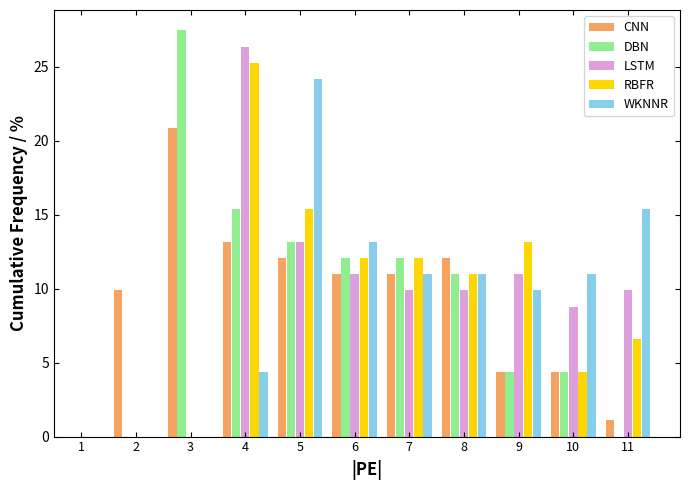

Which label corresponds to the largest value in the chart?

3